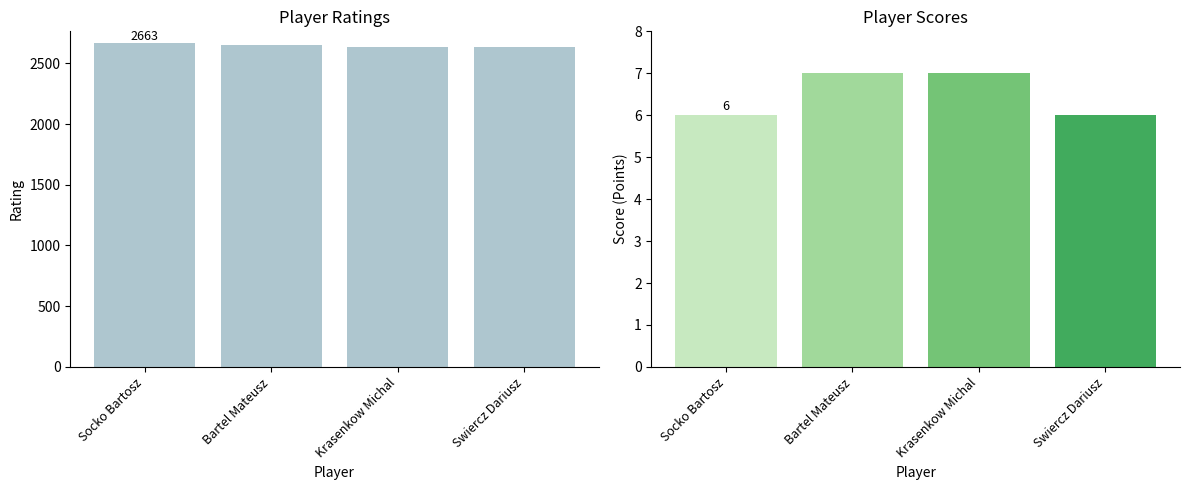

Are the bars grouped side by side (vs. stacked)?

Yes